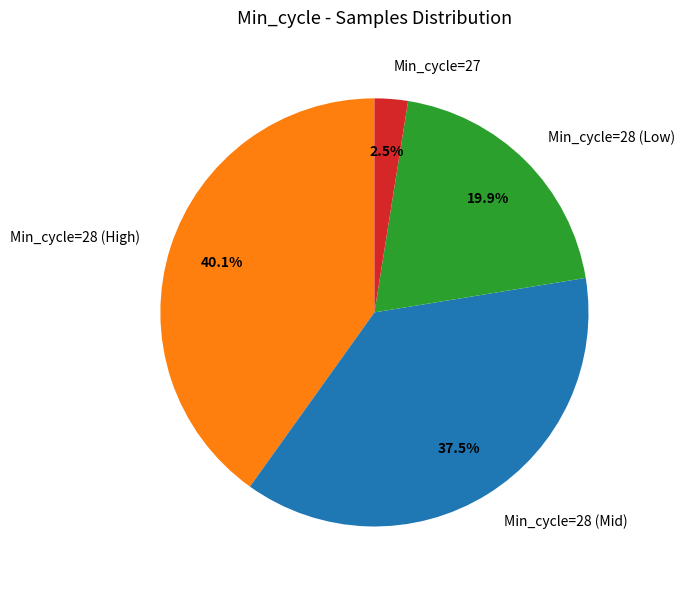

Is there a majority slice in this chart?

No